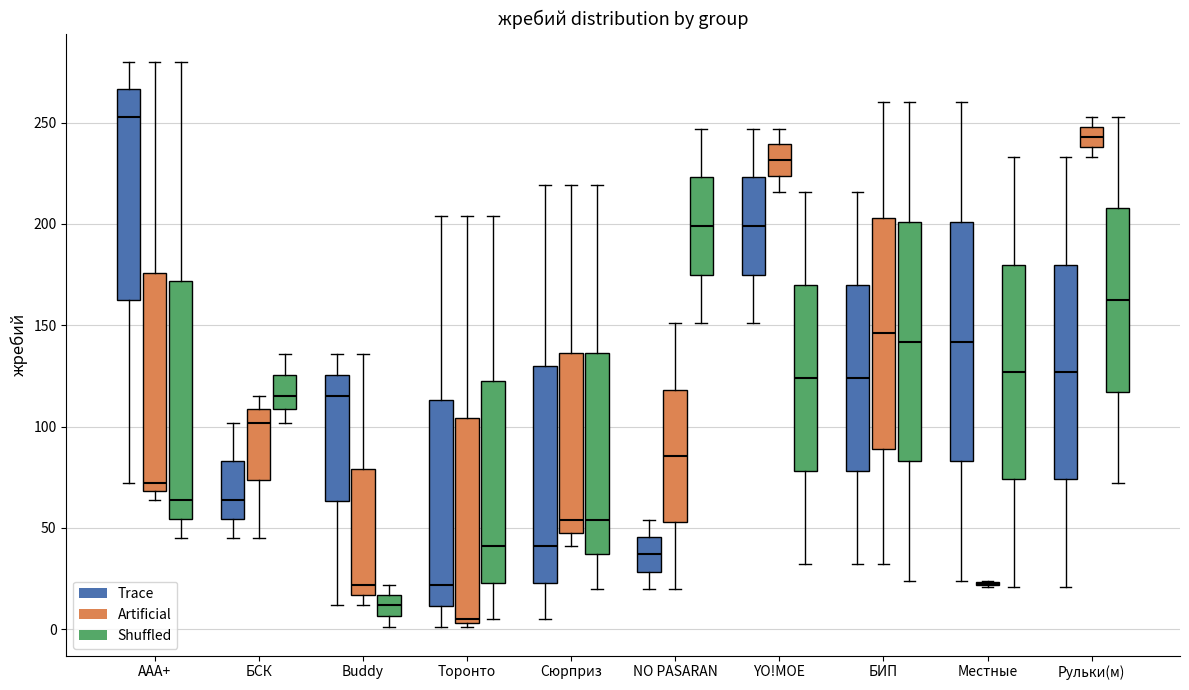

Reading left to right, read every box against the y-axis: the position of its median line, the range the box covers, and the ends of its whiskers. The values are not printed on the chart, so give them approximately, as read against the axis.

AAA+ (Trace): median 255, box 165 to 265, whiskers 70 to 280
AAA+ (Artificial): median 70 (just above the box's lower edge), box 70 to 175, whiskers 65 to 280
AAA+ (Shuffled): median 65, box 55 to 170, whiskers 45 to 280
БСК (Trace): median 65, box 55 to 85, whiskers 45 to 100
БСК (Artificial): median 100, box 75 to 110, whiskers 45 to 115
БСК (Shuffled): median 115, box 110 to 125, whiskers 100 to 135
Buddy (Trace): median 115, box 65 to 125, whiskers 10 to 135
Buddy (Artificial): median 20, box 15 to 80, whiskers 10 to 135
Buddy (Shuffled): median 10, box 5 to 15, whiskers 0 to 20
Торонто (Trace): median 20, box 10 to 115, whiskers 0 to 205
Торонто (Artificial): median 5 (just above the box's lower edge), box 5 to 105, whiskers 0 to 205
Торонто (Shuffled): median 40, box 25 to 125, whiskers 5 to 205
Сюрприз (Trace): median 40, box 25 to 130, whiskers 5 to 220
Сюрприз (Artificial): median 55, box 50 to 135, whiskers 40 to 220
Сюрприз (Shuffled): median 55, box 35 to 135, whiskers 20 to 220
NO PASARAN (Trace): median 35, box 30 to 45, whiskers 20 to 55
NO PASARAN (Artificial): median 85, box 55 to 120, whiskers 20 to 150
NO PASARAN (Shuffled): median 200, box 175 to 225, whiskers 150 to 245
YO!МОЕ (Trace): median 200, box 175 to 225, whiskers 150 to 245
YO!МОЕ (Artificial): median 230, box 225 to 240, whiskers 215 to 245
YO!МОЕ (Shuffled): median 125, box 80 to 170, whiskers 30 to 215
БИП (Trace): median 125, box 80 to 170, whiskers 30 to 215
БИП (Artificial): median 145, box 90 to 205, whiskers 30 to 260
БИП (Shuffled): median 140, box 85 to 200, whiskers 25 to 260
Местные (Trace): median 140, box 85 to 200, whiskers 25 to 260
Местные (Artificial): box collapsed to a line at 25, whiskers 20 to 25
Местные (Shuffled): median 125, box 75 to 180, whiskers 20 to 235
Рульки(м) (Trace): median 125, box 75 to 180, whiskers 20 to 235
Рульки(м) (Artificial): median 245, box 240 to 250, whiskers 235 to 255
Рульки(м) (Shuffled): median 165, box 115 to 210, whiskers 70 to 255